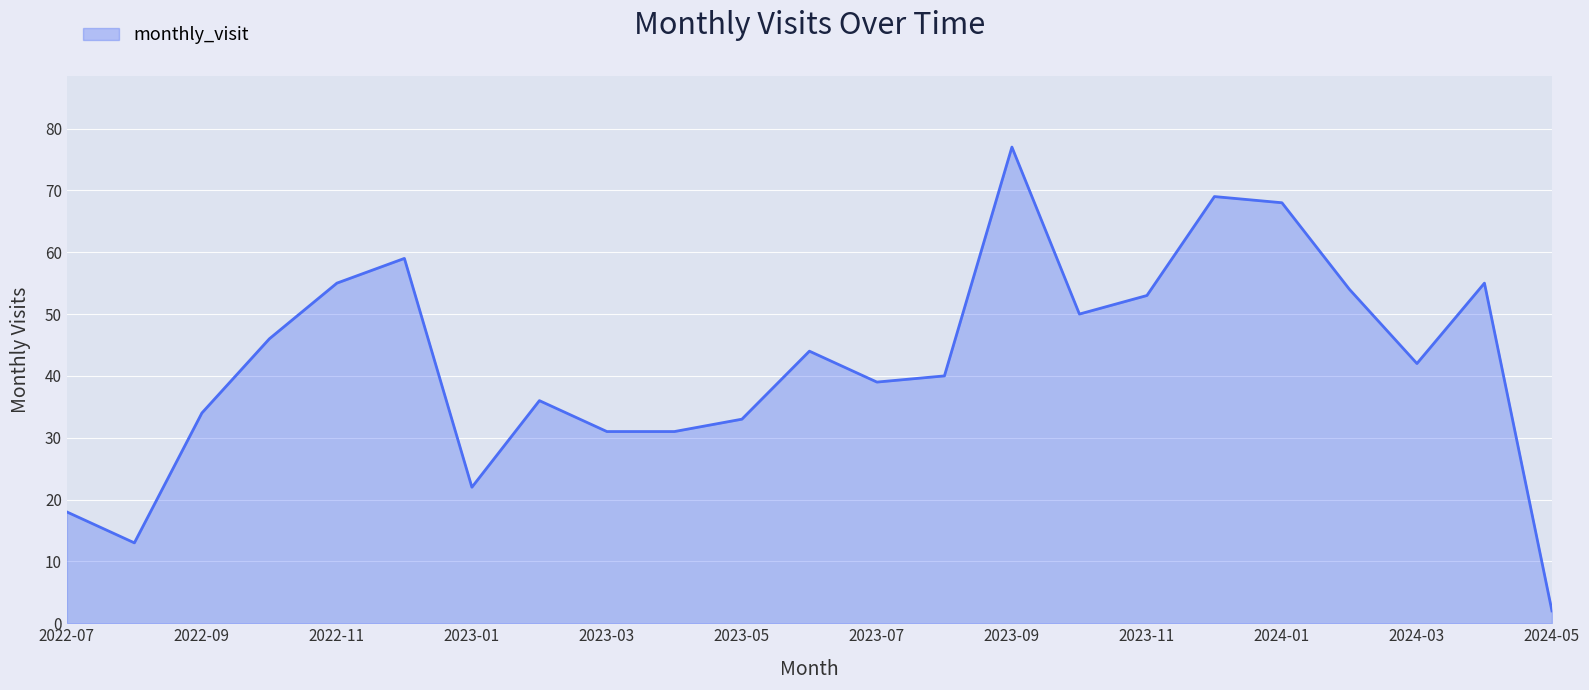

What is the maximum value shown in the chart?

77